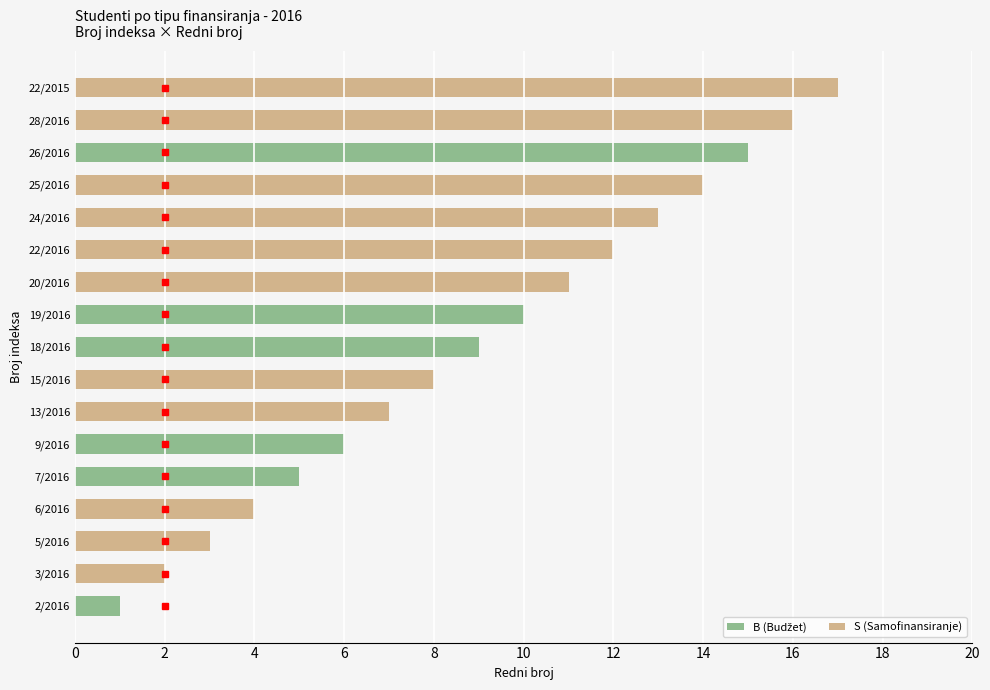

Are the bars horizontal?

Yes